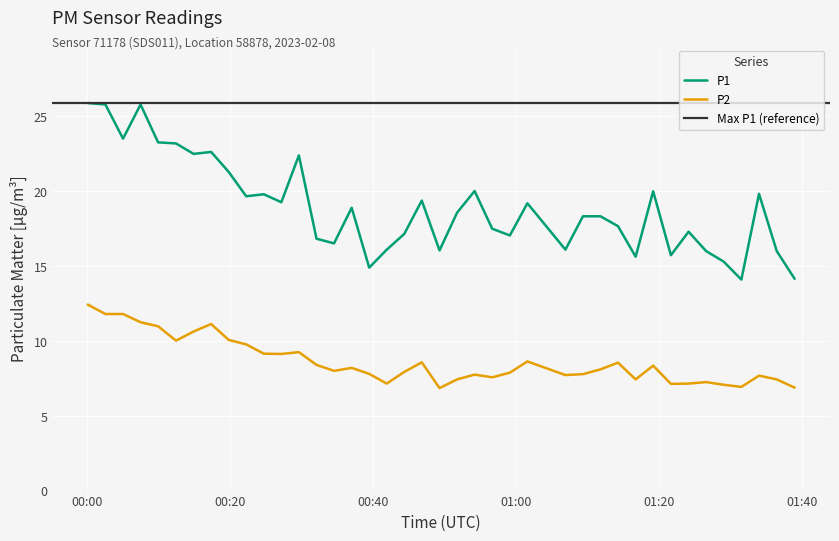

What is the lowest value of the P1 series?

14.1